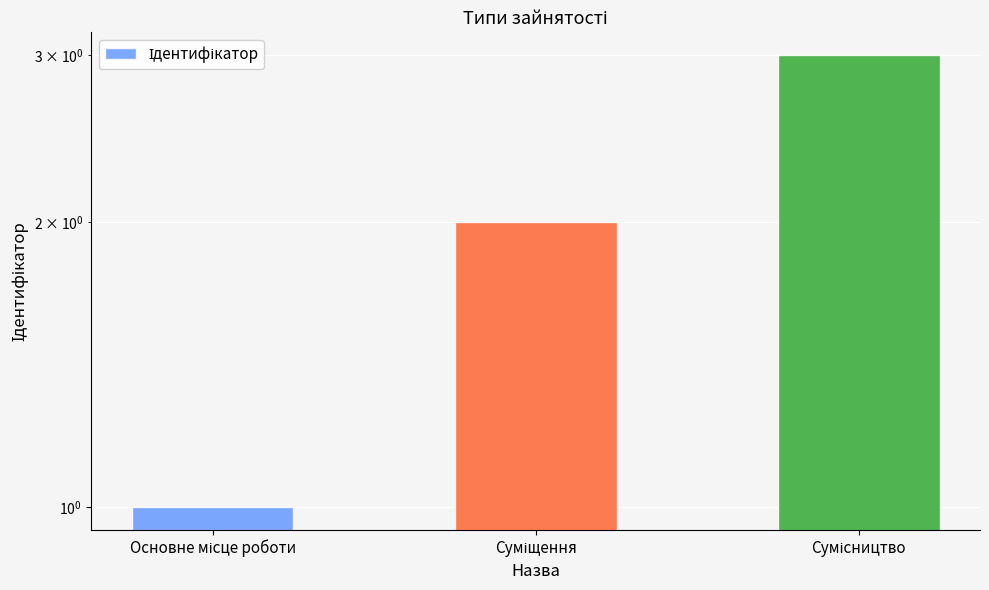

What is the label of the 3rd bar from the right?

Основне місце роботи